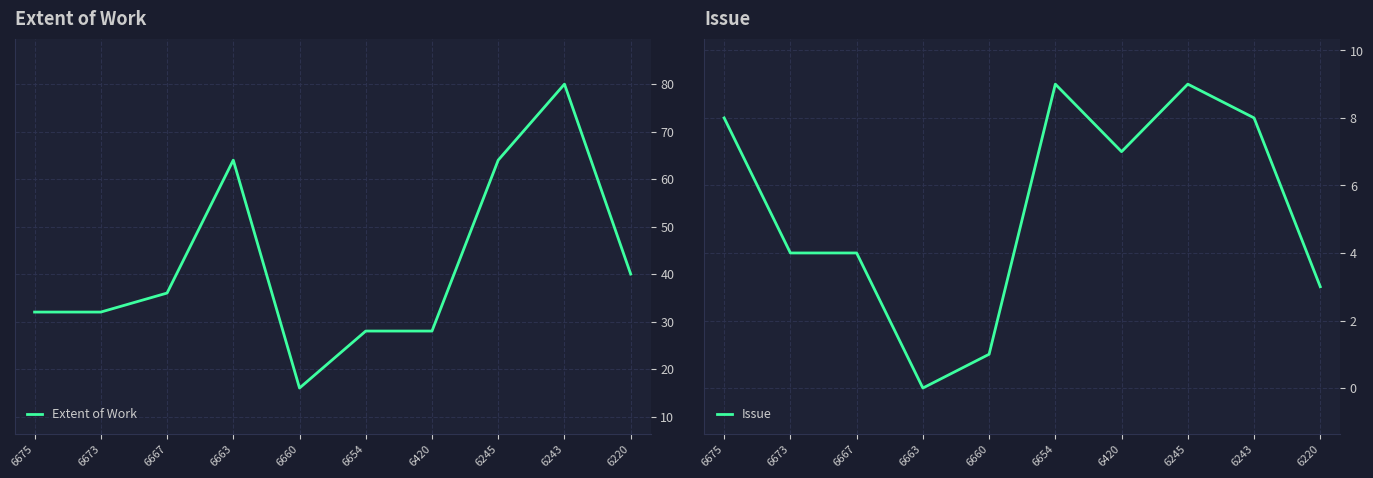

What are all the series names shown in the legend?

Extent of Work, Issue